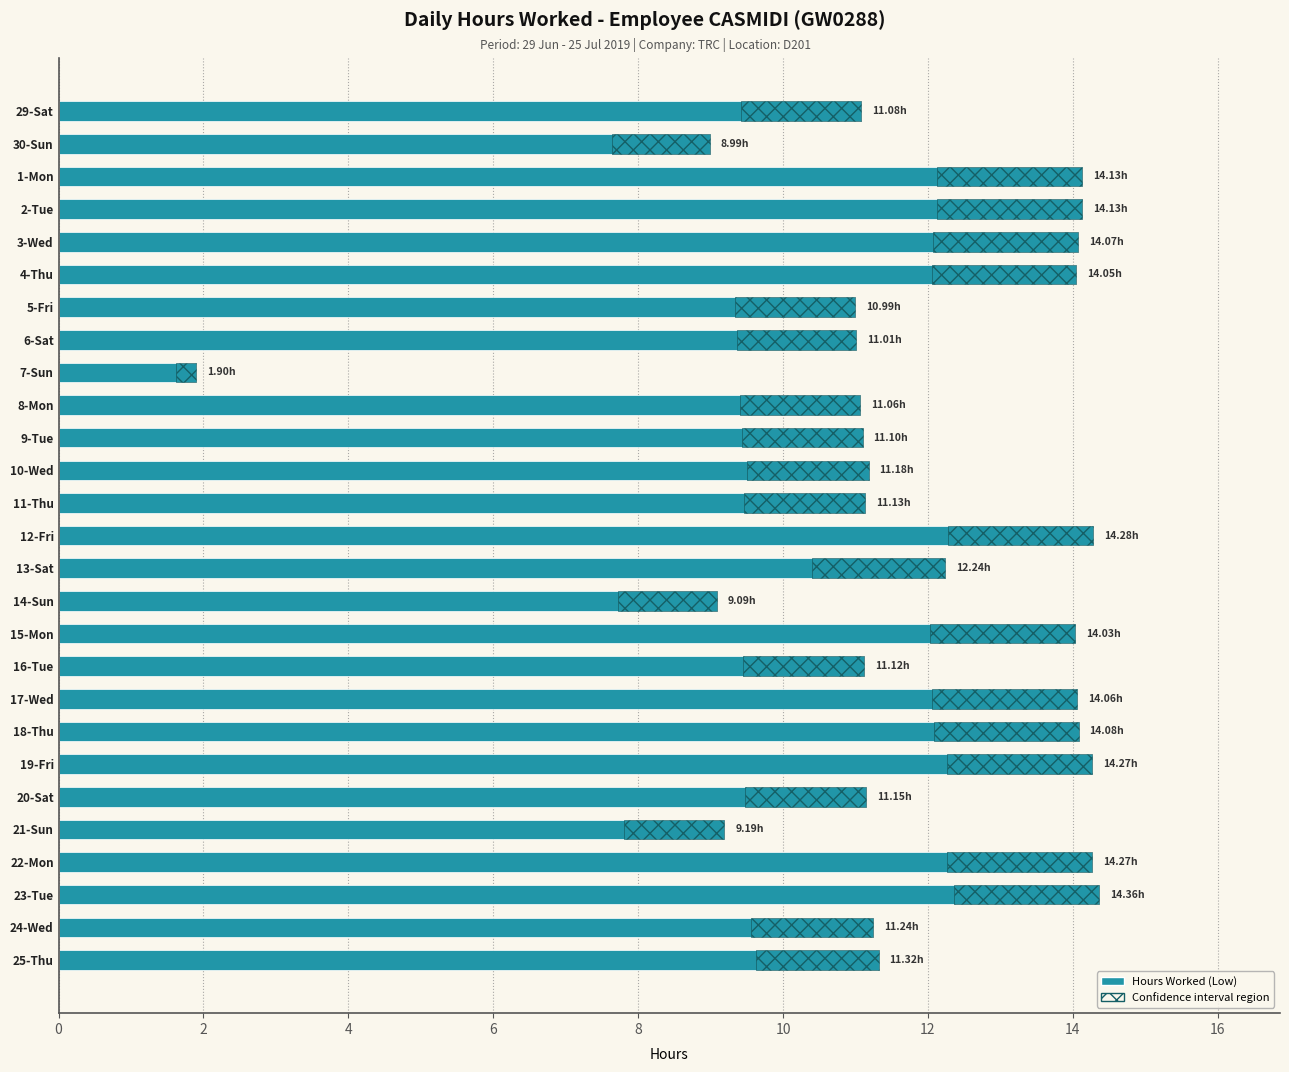

How many values are below 11?

5